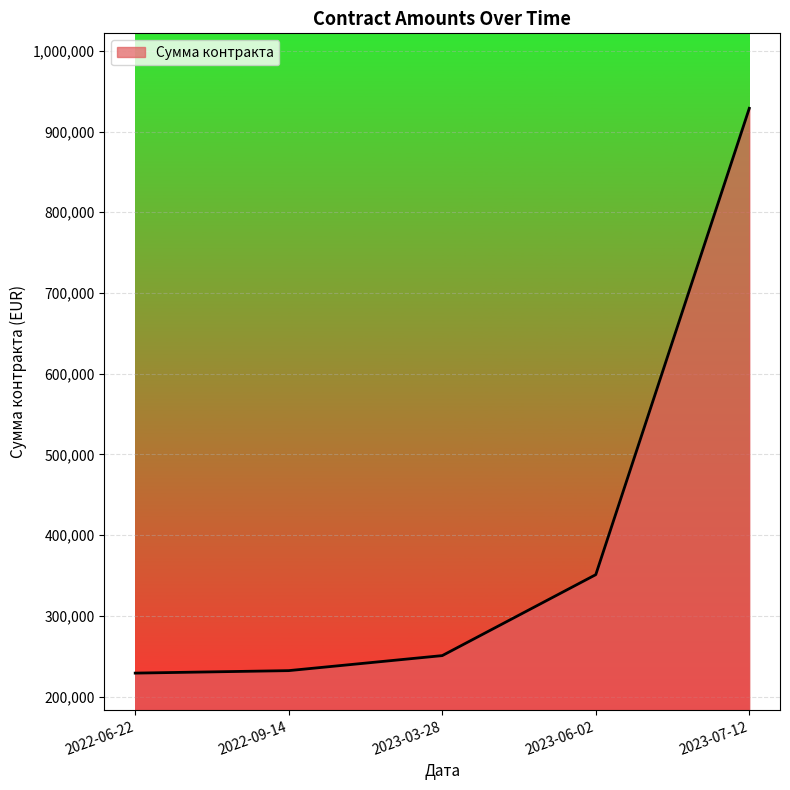

The value at 2023-06-02 is 491674. True or false?

False